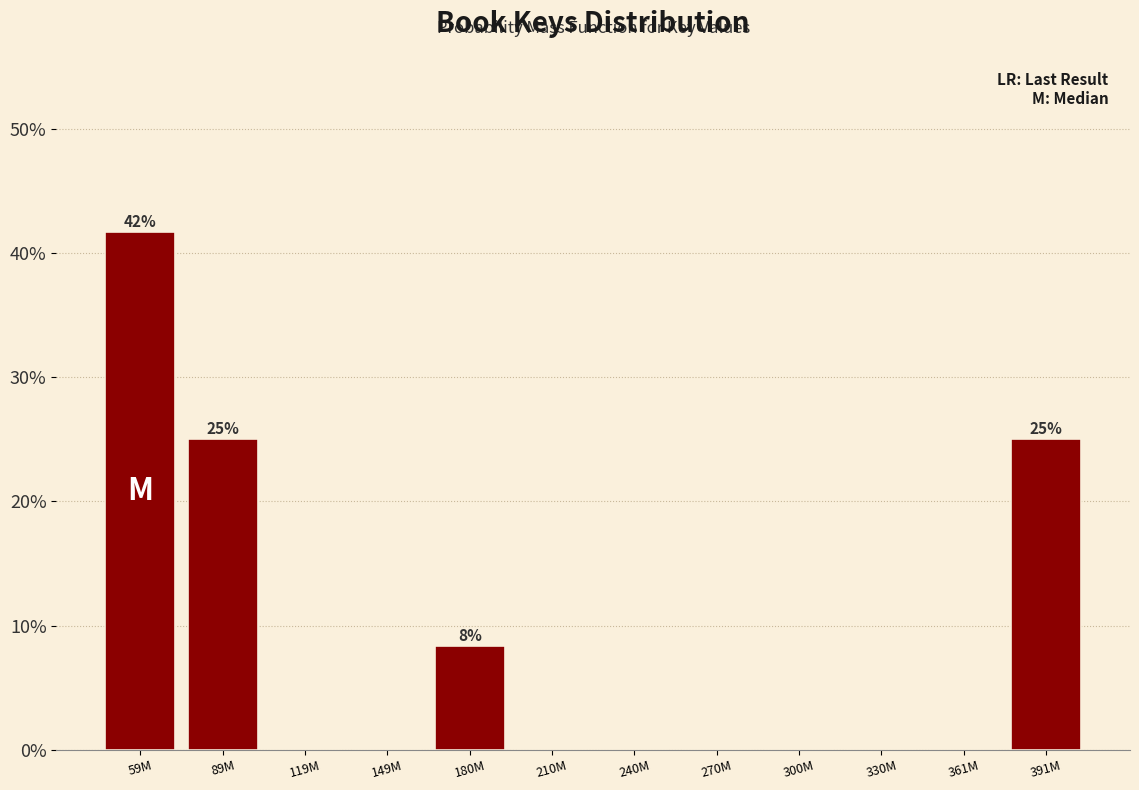

Are the bars horizontal?

No